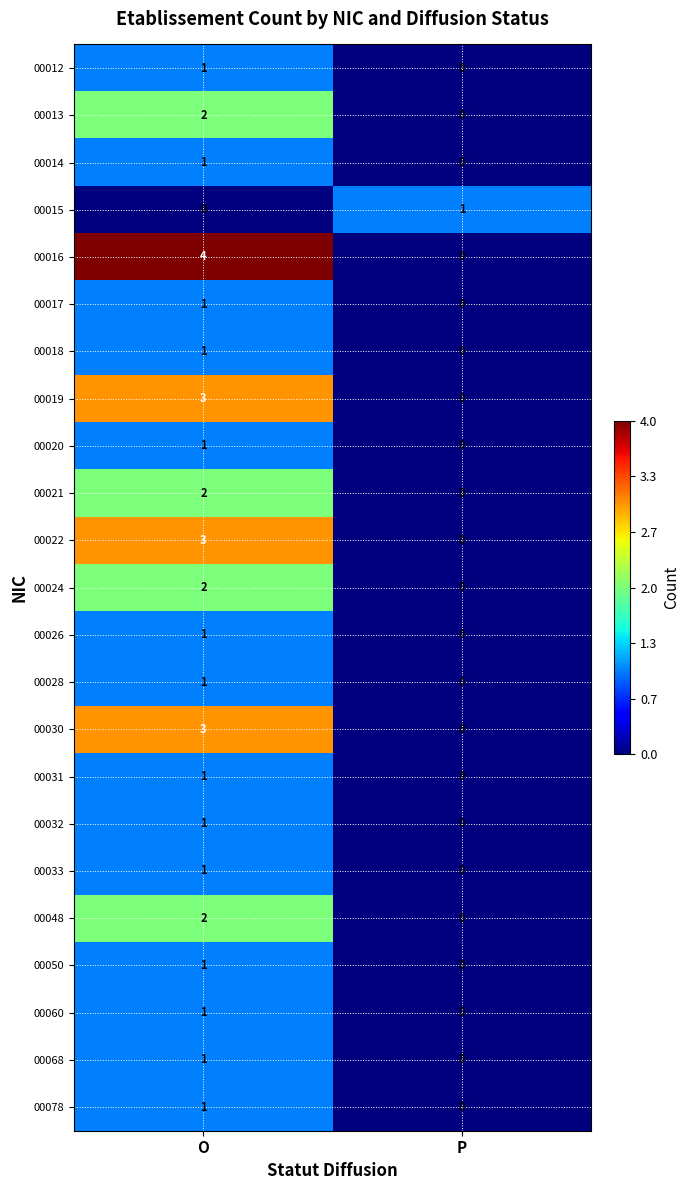

What is the total value across all series at P?

1